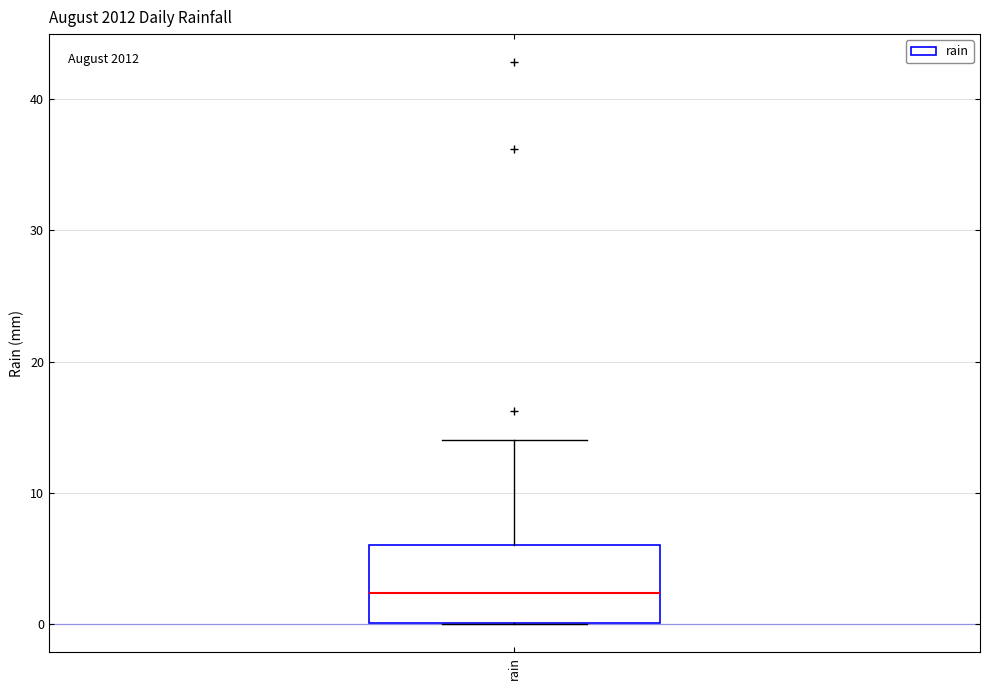

Transcribe this box plot: give where the median line is, the range the box spans, and where the two whiskers end, as read against the y-axis. The values are not printed on the chart, so give them approximately, as read against the axis.

median 2, box 0 to 6, whiskers 0 to 14